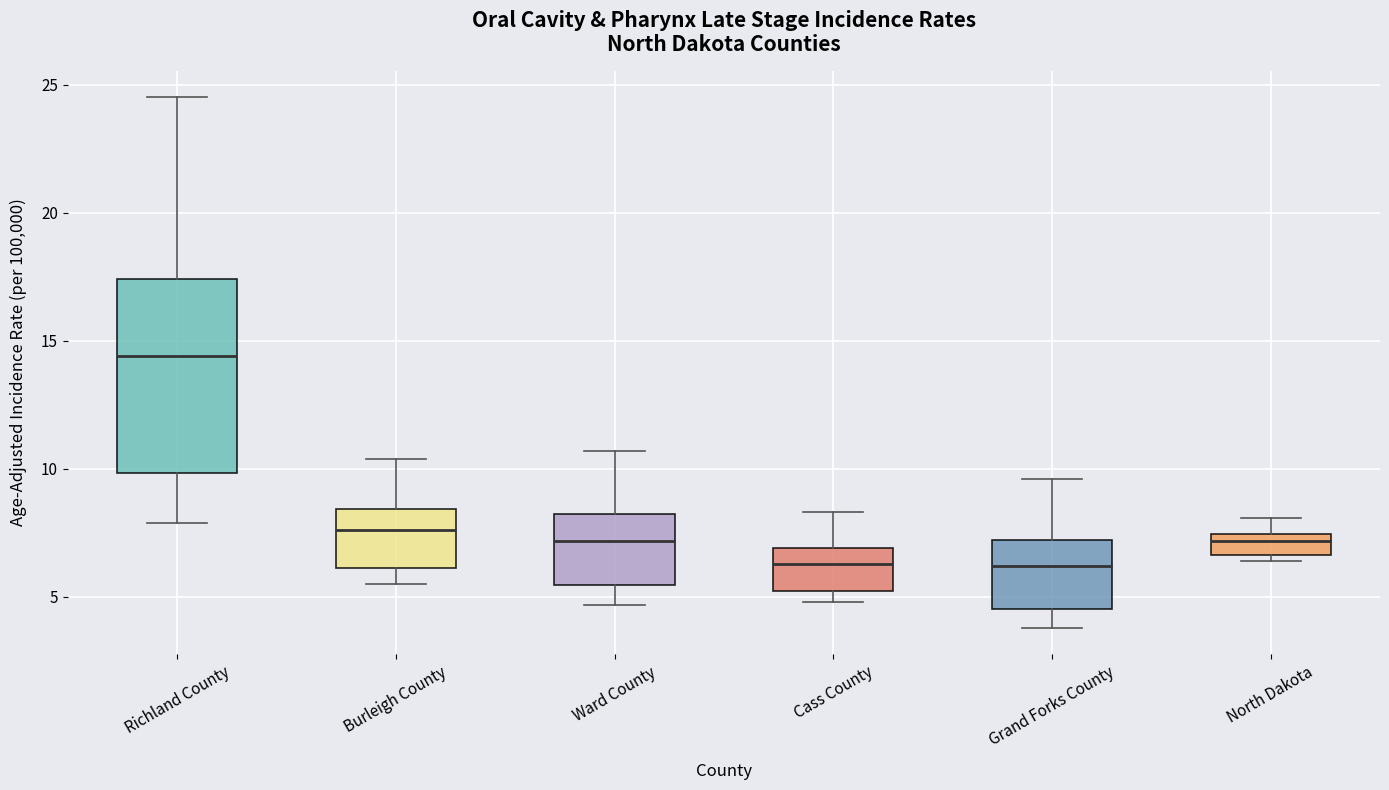

Reading left to right, read every box against the y-axis: the position of its median line, the range the box covers, and the ends of its whiskers. The values are not printed on the chart, so give them approximately, as read against the axis.

Richland County: median 14.5, box 10.0 to 17.5, whiskers 8.0 to 24.5
Burleigh County: median 7.5, box 6.0 to 8.5, whiskers 5.5 to 10.5
Ward County: median 7.0, box 5.5 to 8.5, whiskers 4.5 to 10.5
Cass County: median 6.5, box 5.5 to 7.0, whiskers 5.0 to 8.5
Grand Forks County: median 6.0, box 4.5 to 7.0, whiskers 4.0 to 9.5
North Dakota: median 7.0, box 6.5 to 7.5, whiskers 6.5 (just below the box's lower edge) to 8.0